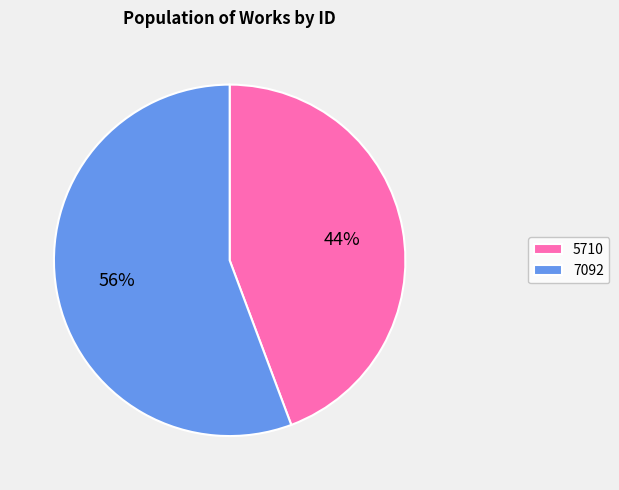

Which slice represents more than half of the pie?

7092